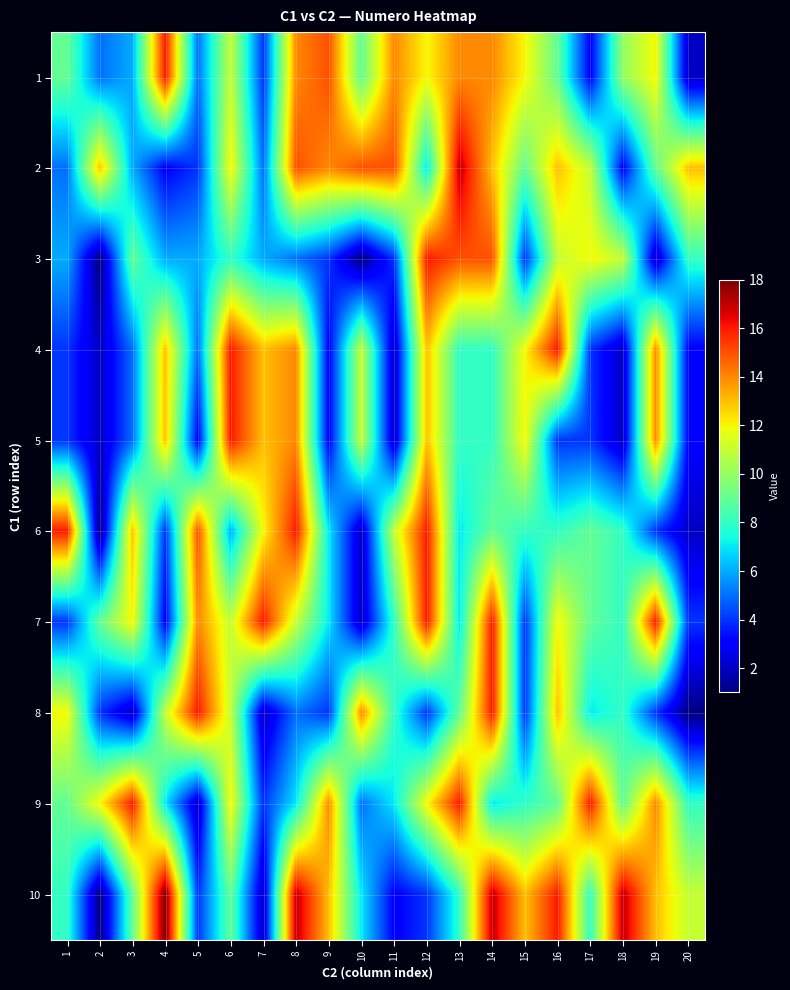

Rank the series by their maximum value, from highest to lowest.

10, 2, 1, 3, 4, 5, 6, 7, 8, 9